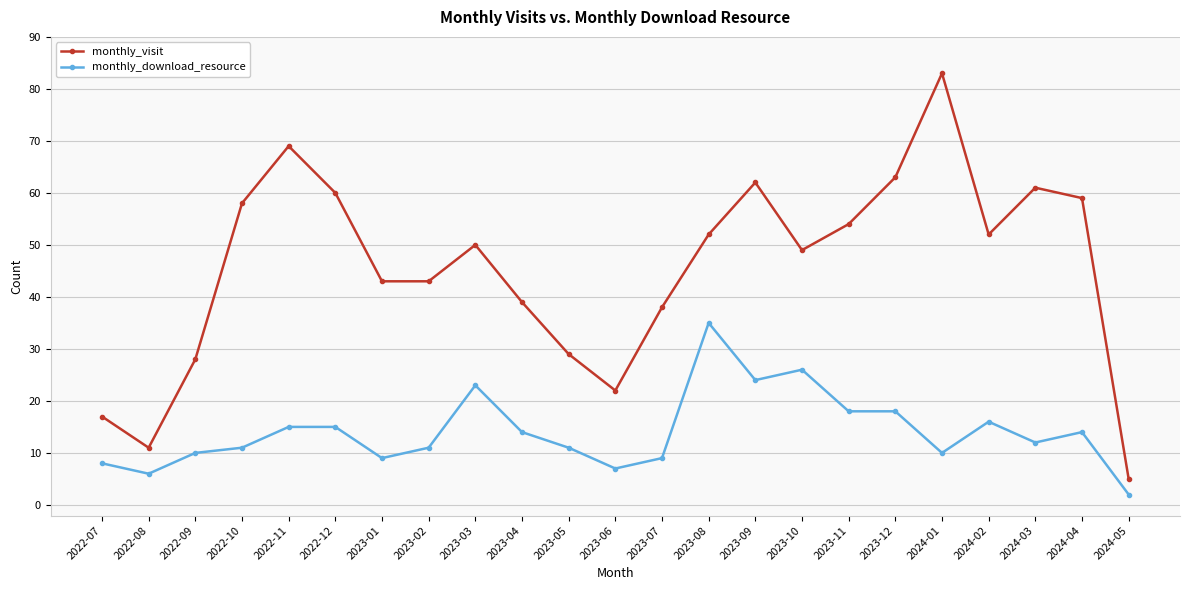

What is the difference between the monthly_download_resource values at 2022-12 and 2023-03?

8